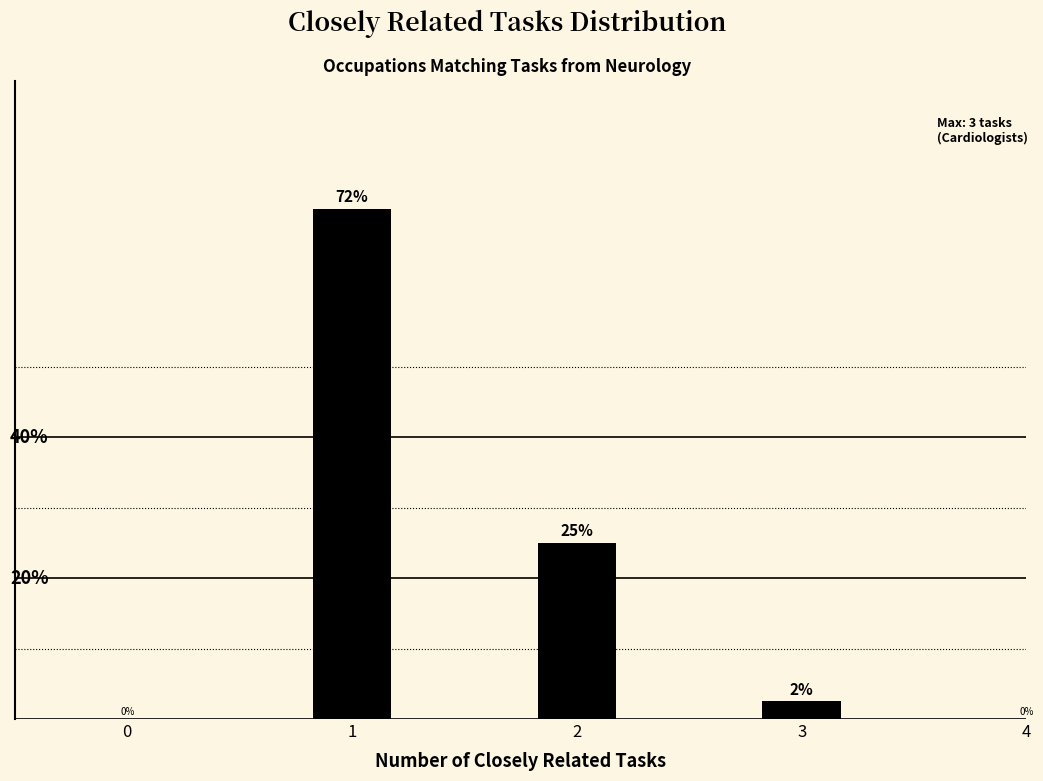

Does the chart contain any negative values?

No